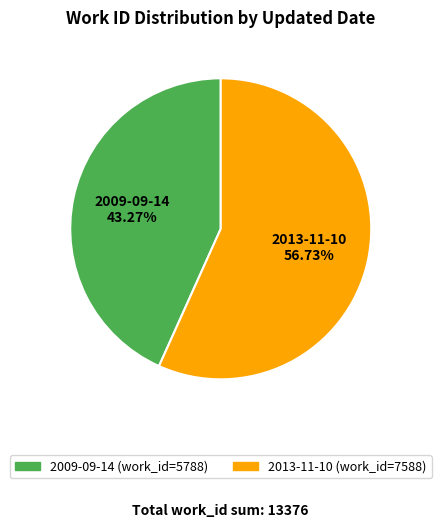

Is it true that 2009-09-14 is 43% of the pie?

True